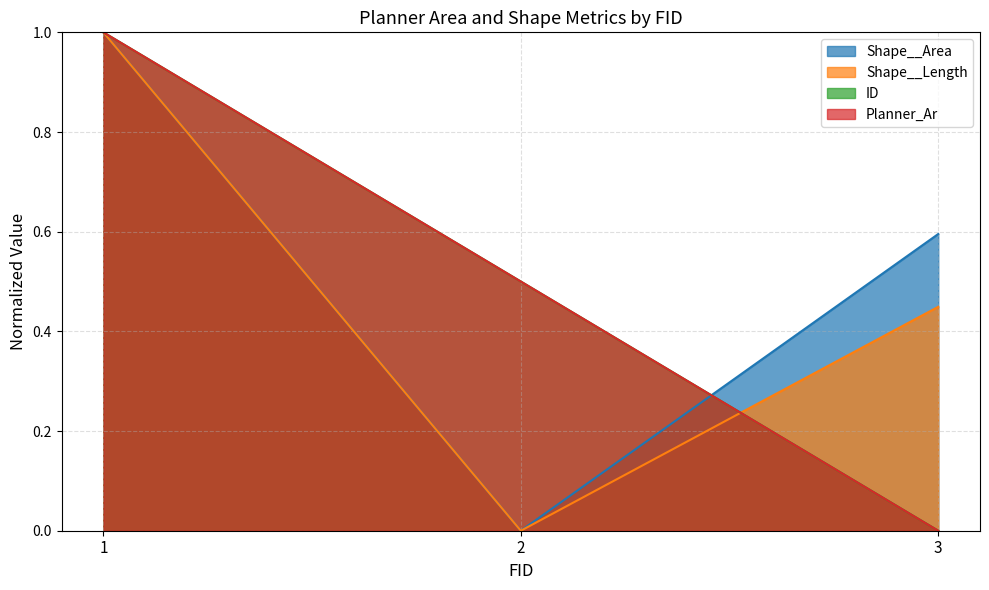

What is the difference between the maximum and minimum values in the Shape__Length series?

1.0